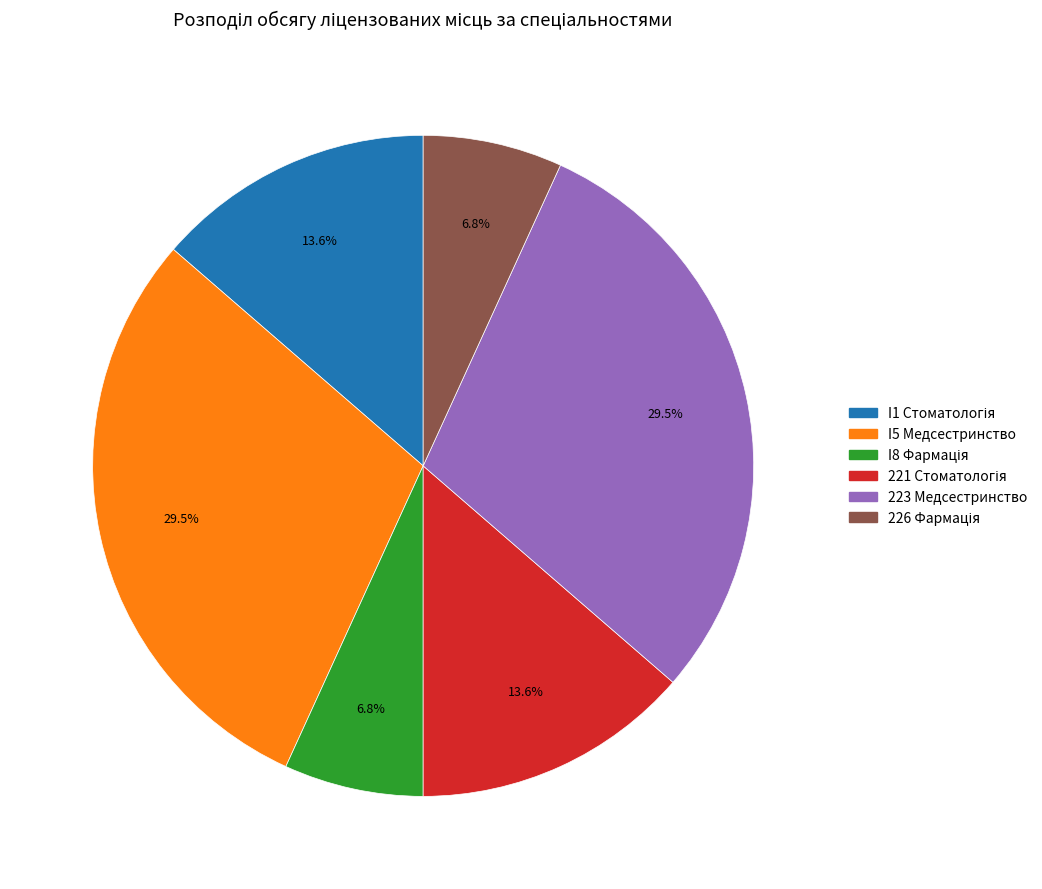

Does 223 Медсестринство account for over 50% of the chart?

No